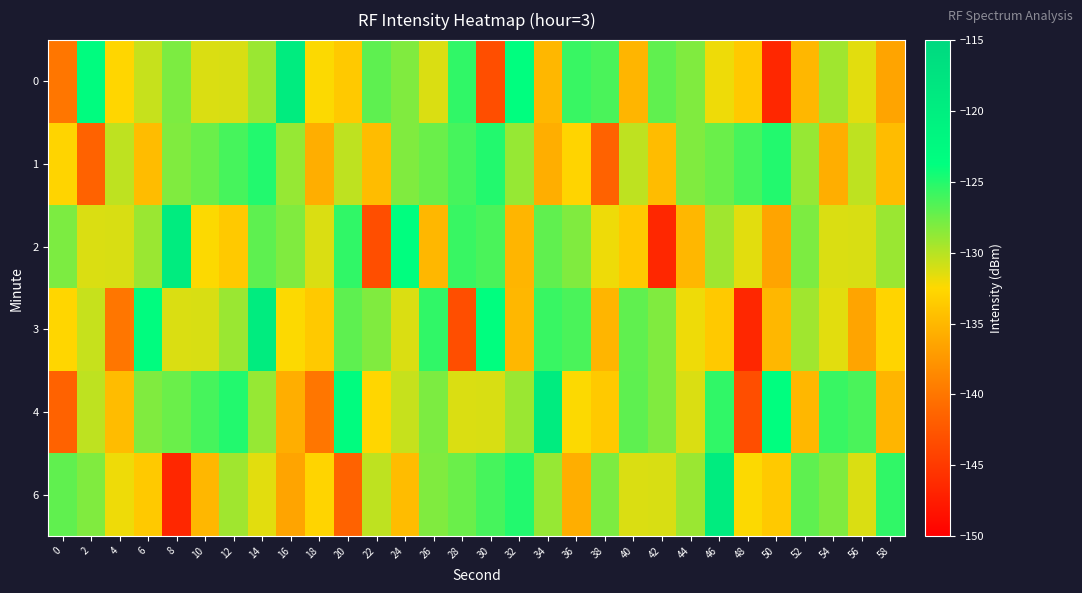

How many series are shown in this chart?

6